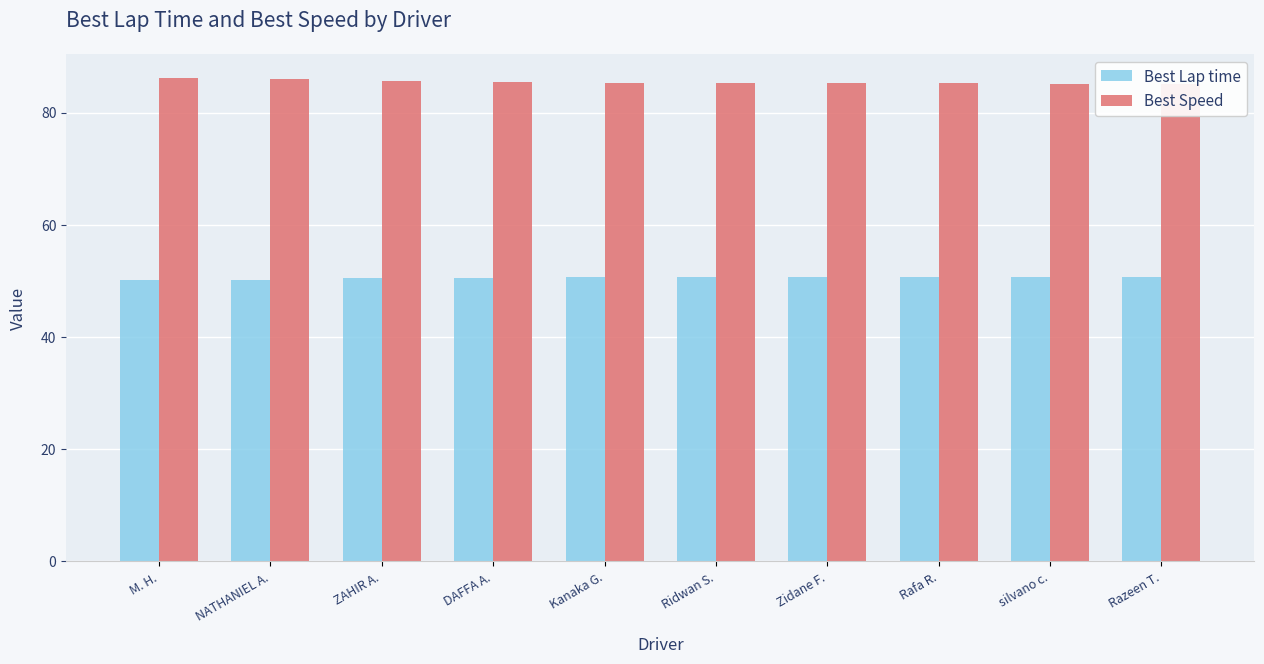

Which series has the widest spread of values?

Best Speed